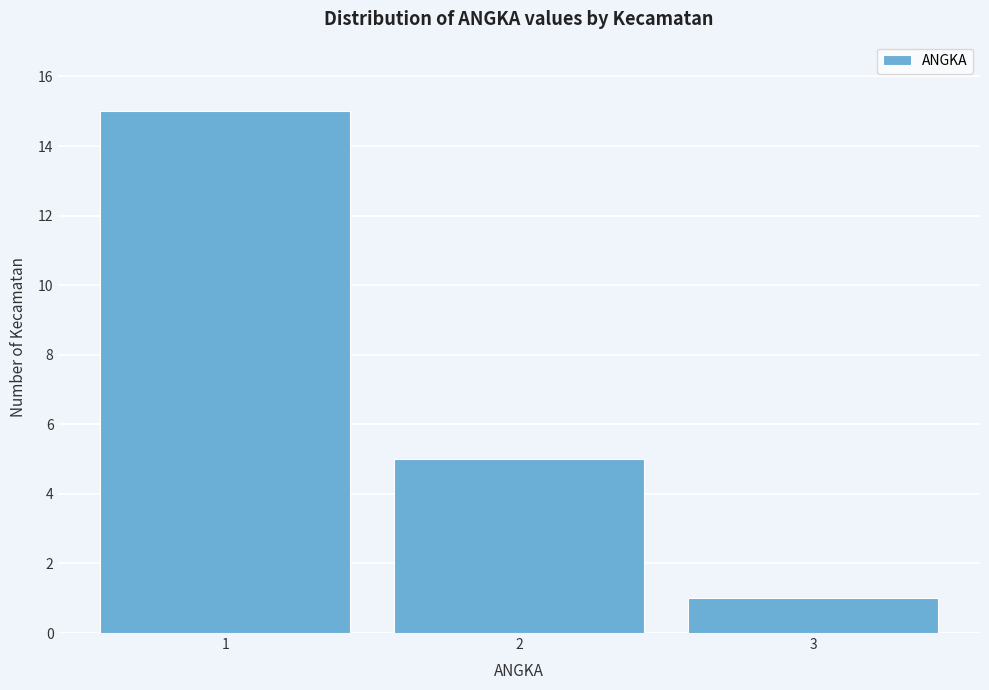

What is the height of the bar covering 0.5 to 1.5 on the x-axis? The values are not printed on the chart, so give them approximately, as read against the axis.

15